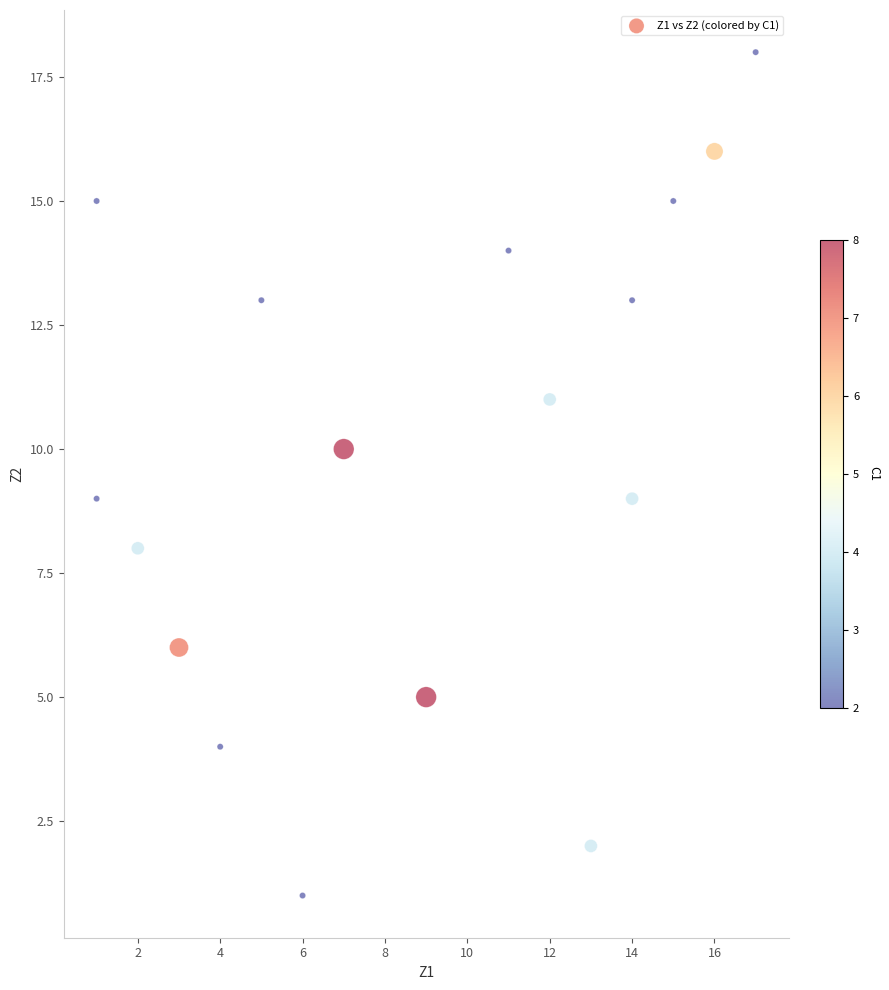

What is the range of Y values (max minus min)?

17